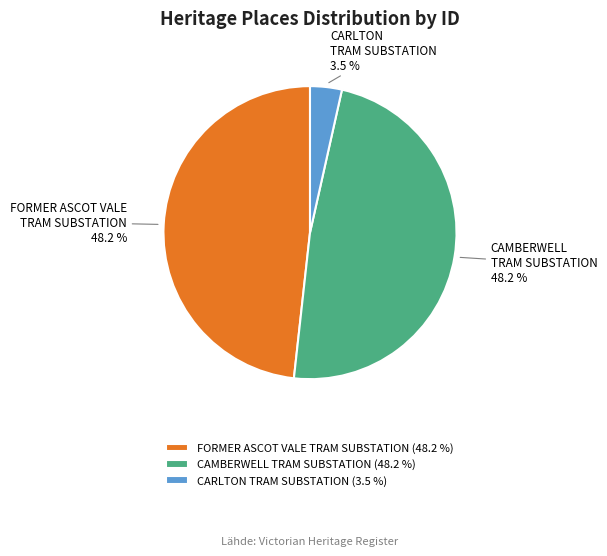

Is it true that FORMER ASCOT VALE TRAM SUBSTATION is 48% of the pie?

True